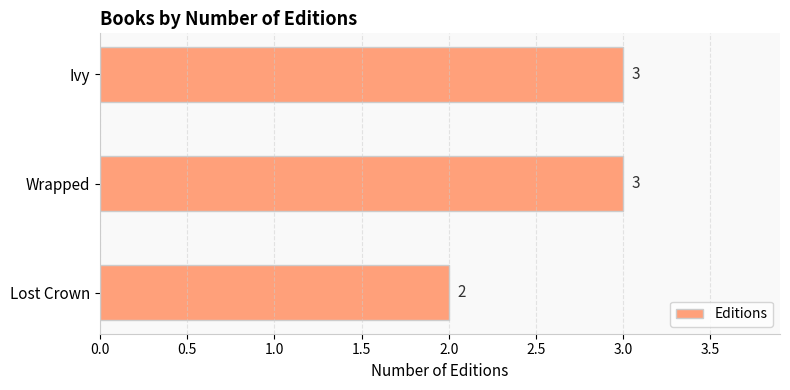

At which label is the value closest to 2?

Lost Crown